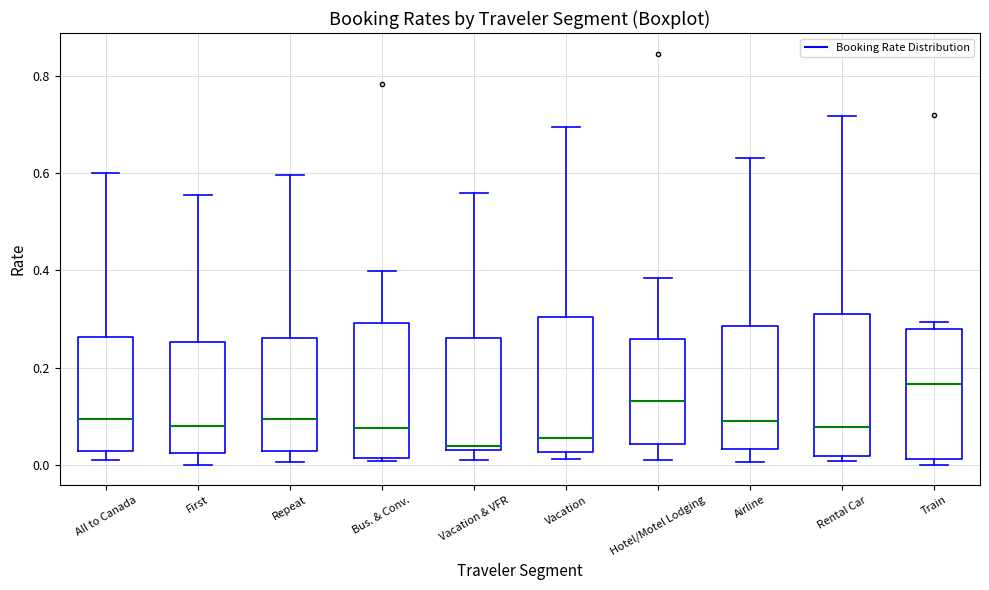

Reading left to right, read every box against the y-axis: the position of its median line, the range the box covers, and the ends of its whiskers. The values are not printed on the chart, so give them approximately, as read against the axis.

All to Canada: median 0.10, box 0.02 to 0.26, whiskers 0.00 to 0.60
First: median 0.08, box 0.02 to 0.26, whiskers 0.00 to 0.56
Repeat: median 0.10, box 0.02 to 0.26, whiskers 0.00 to 0.60
Bus. & Conv.: median 0.08, box 0.02 to 0.30, whiskers 0.00 to 0.40
Vacation & VFR: median 0.04 (just above the box's lower edge), box 0.04 to 0.26, whiskers 0.02 to 0.56
Vacation: median 0.06, box 0.02 to 0.30, whiskers 0.02 (just below the box's lower edge) to 0.70
Hotel/Motel Lodging: median 0.14, box 0.04 to 0.26, whiskers 0.00 to 0.38
Airline: median 0.08, box 0.04 to 0.28, whiskers 0.00 to 0.64
Rental Car: median 0.08, box 0.02 to 0.32, whiskers 0.00 to 0.72
Train: median 0.16, box 0.02 to 0.28, whiskers 0.00 to 0.30